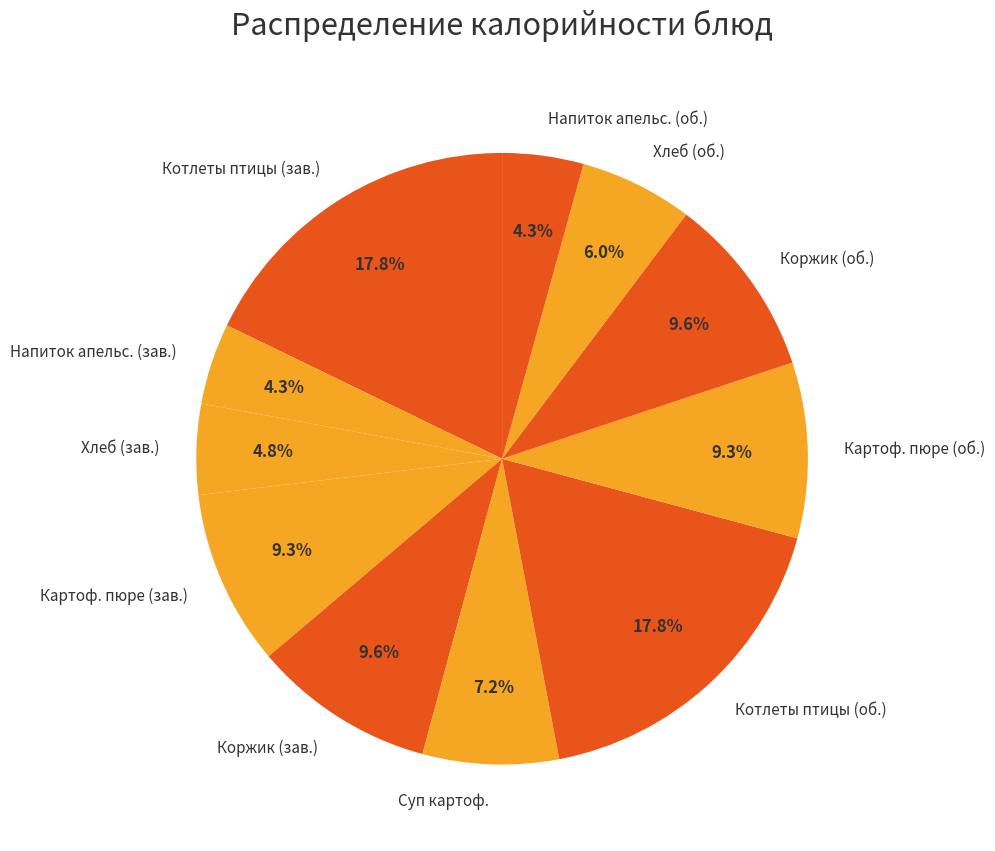

What is the total percentage of Котлеты птицы (об.) and Хлеб (об.)?

23.8%